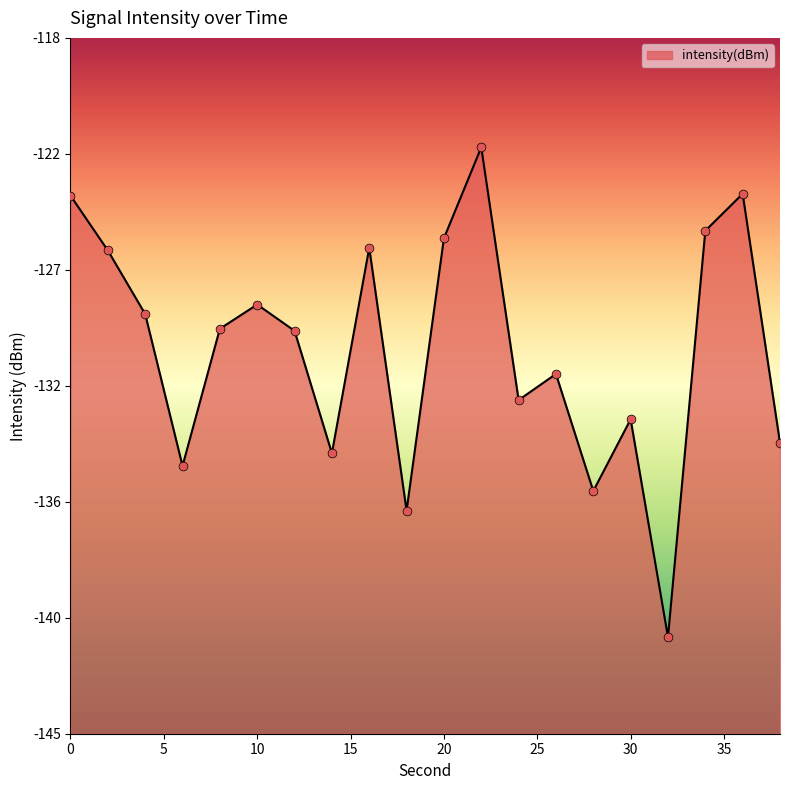

Which has a higher value, 14 or 18?

14